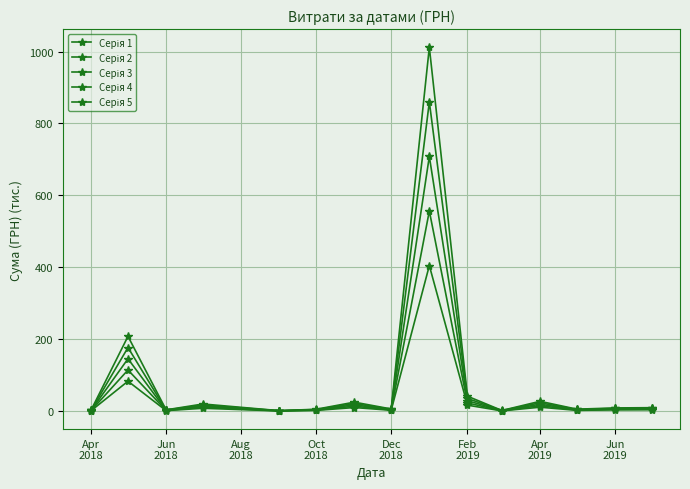

What is the sum of all Серія 5 values?

551.3